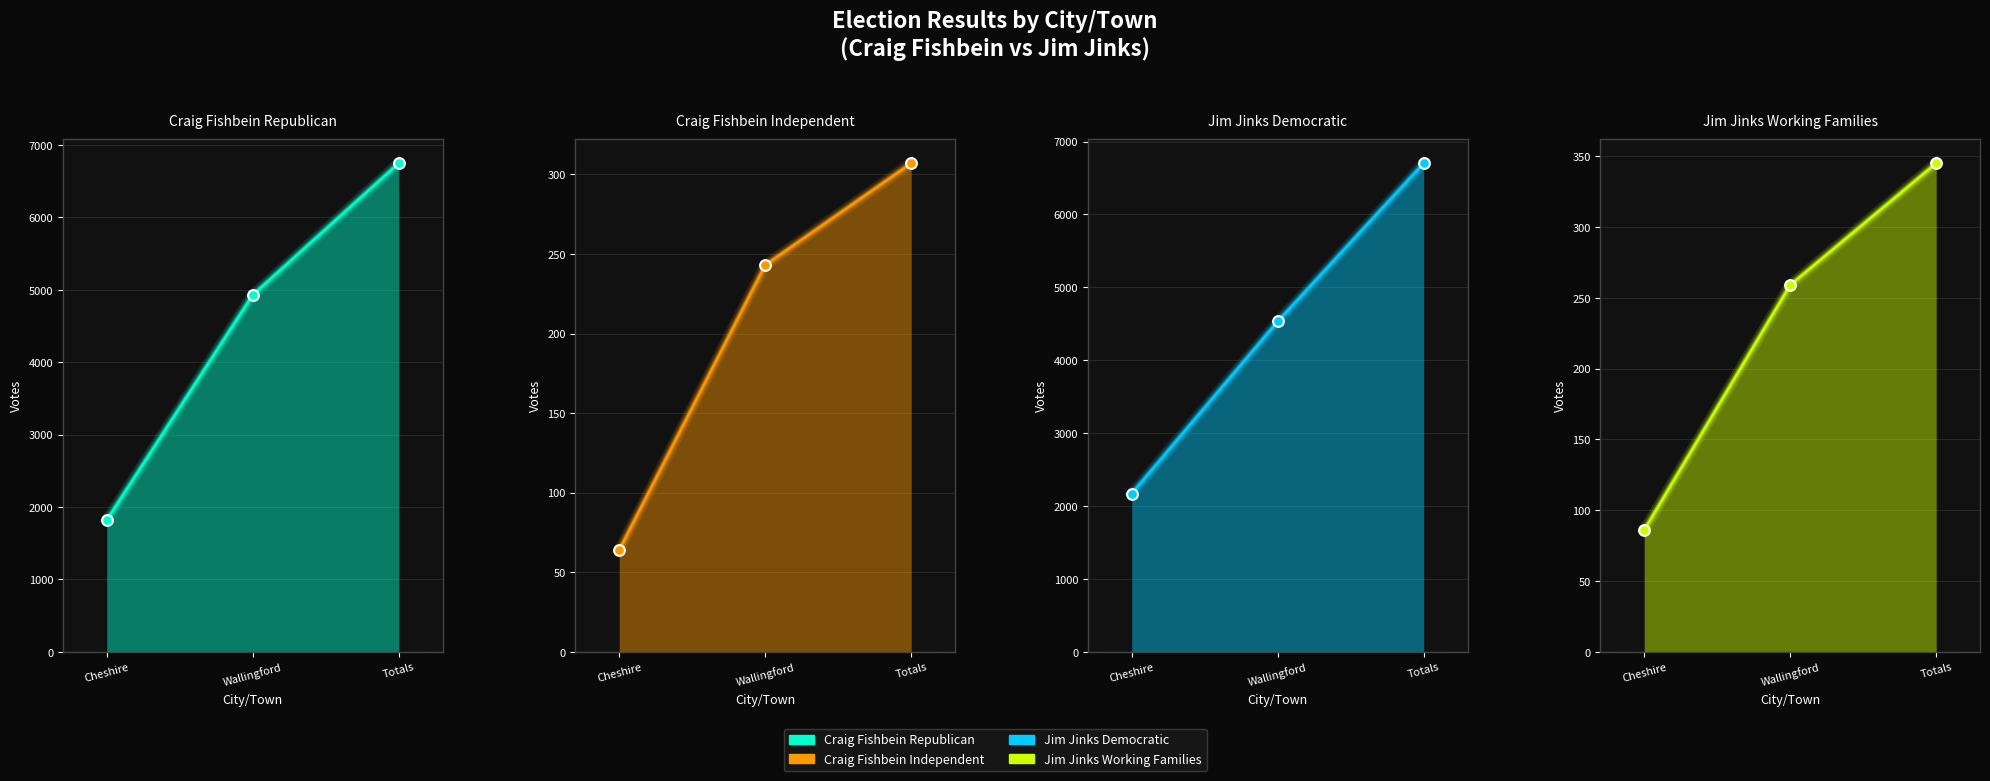

What is the total value across all series at Wallingford?

9963